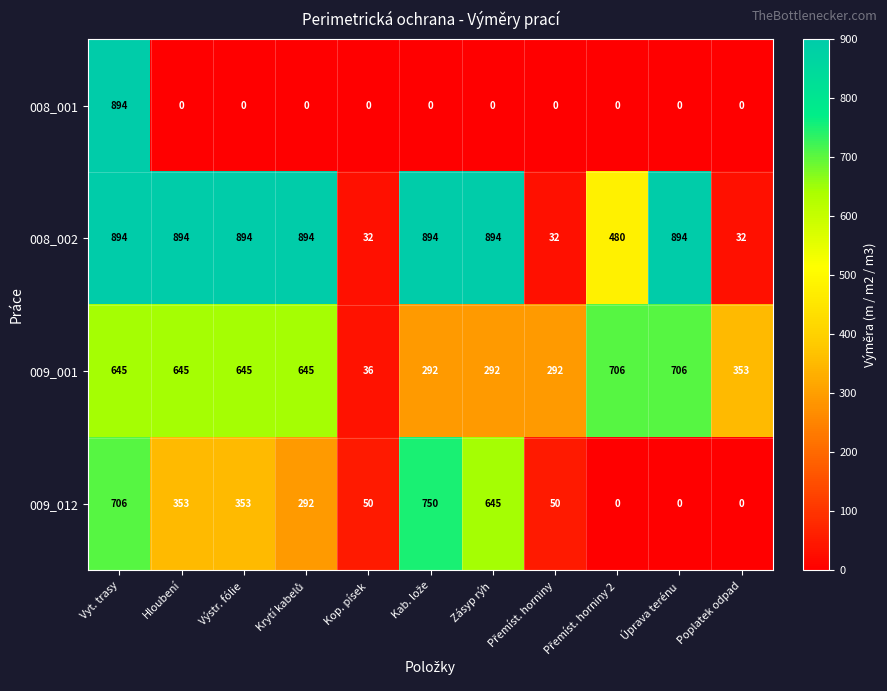

Which series has the largest range (max minus min)?

008_001